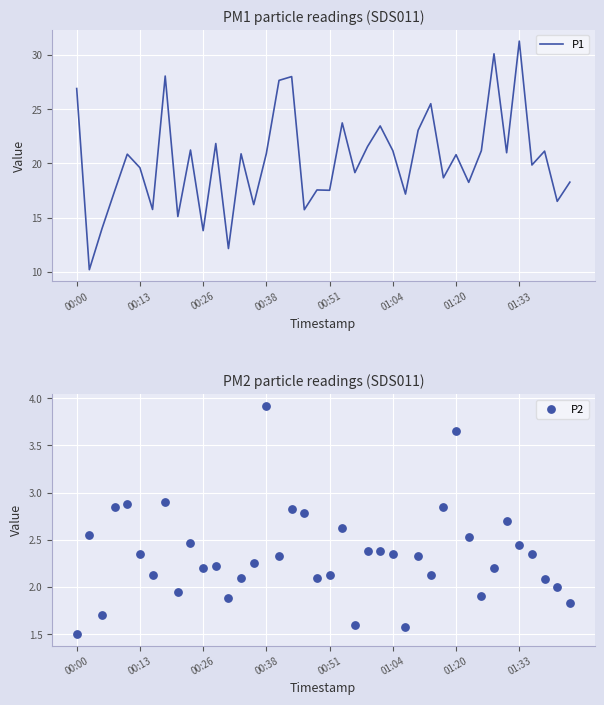

Which series reaches the minimum Y coordinate?

P2